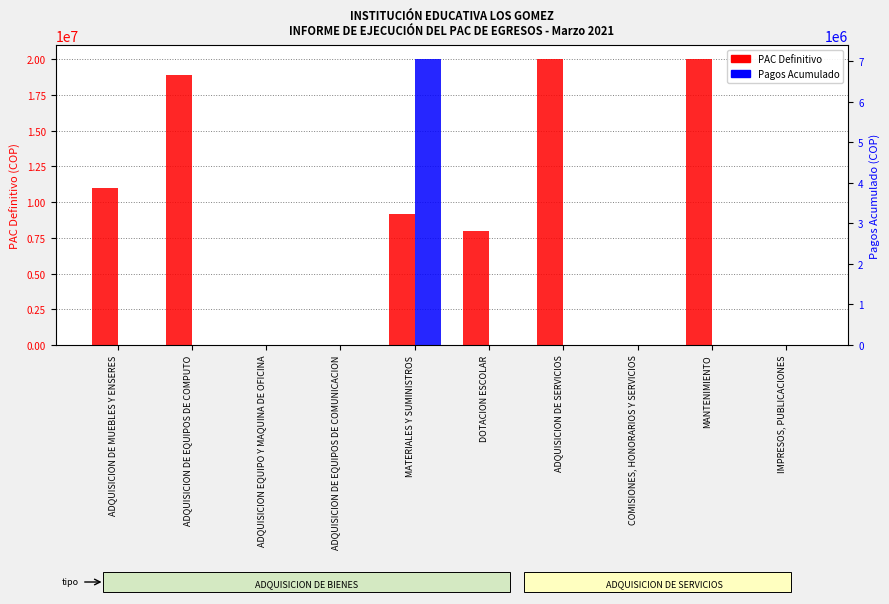

At how many categories does at least one series exceed 10133072?

4